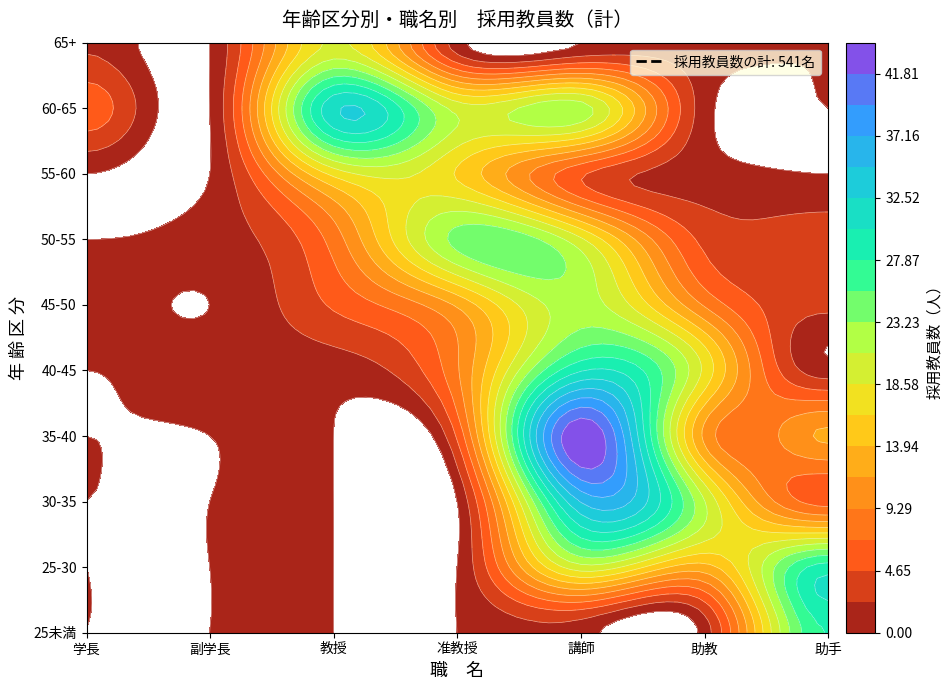

Is it true that 60以上65未満 equals 2 at 6?

False